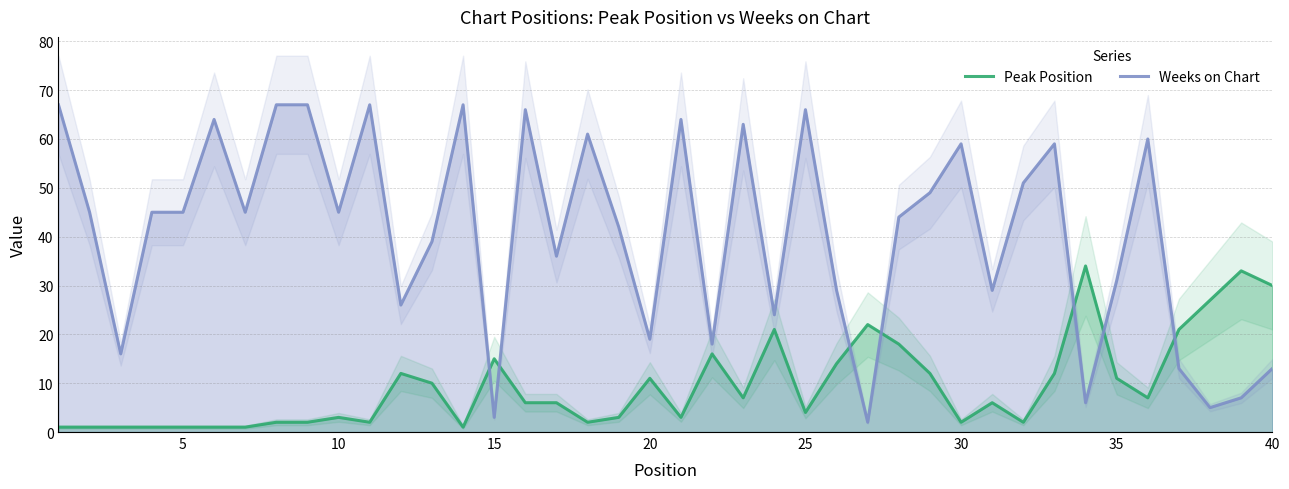

Which series ends up on top after the final intersection of Weeks on Chart and Peak Position?

Peak Position